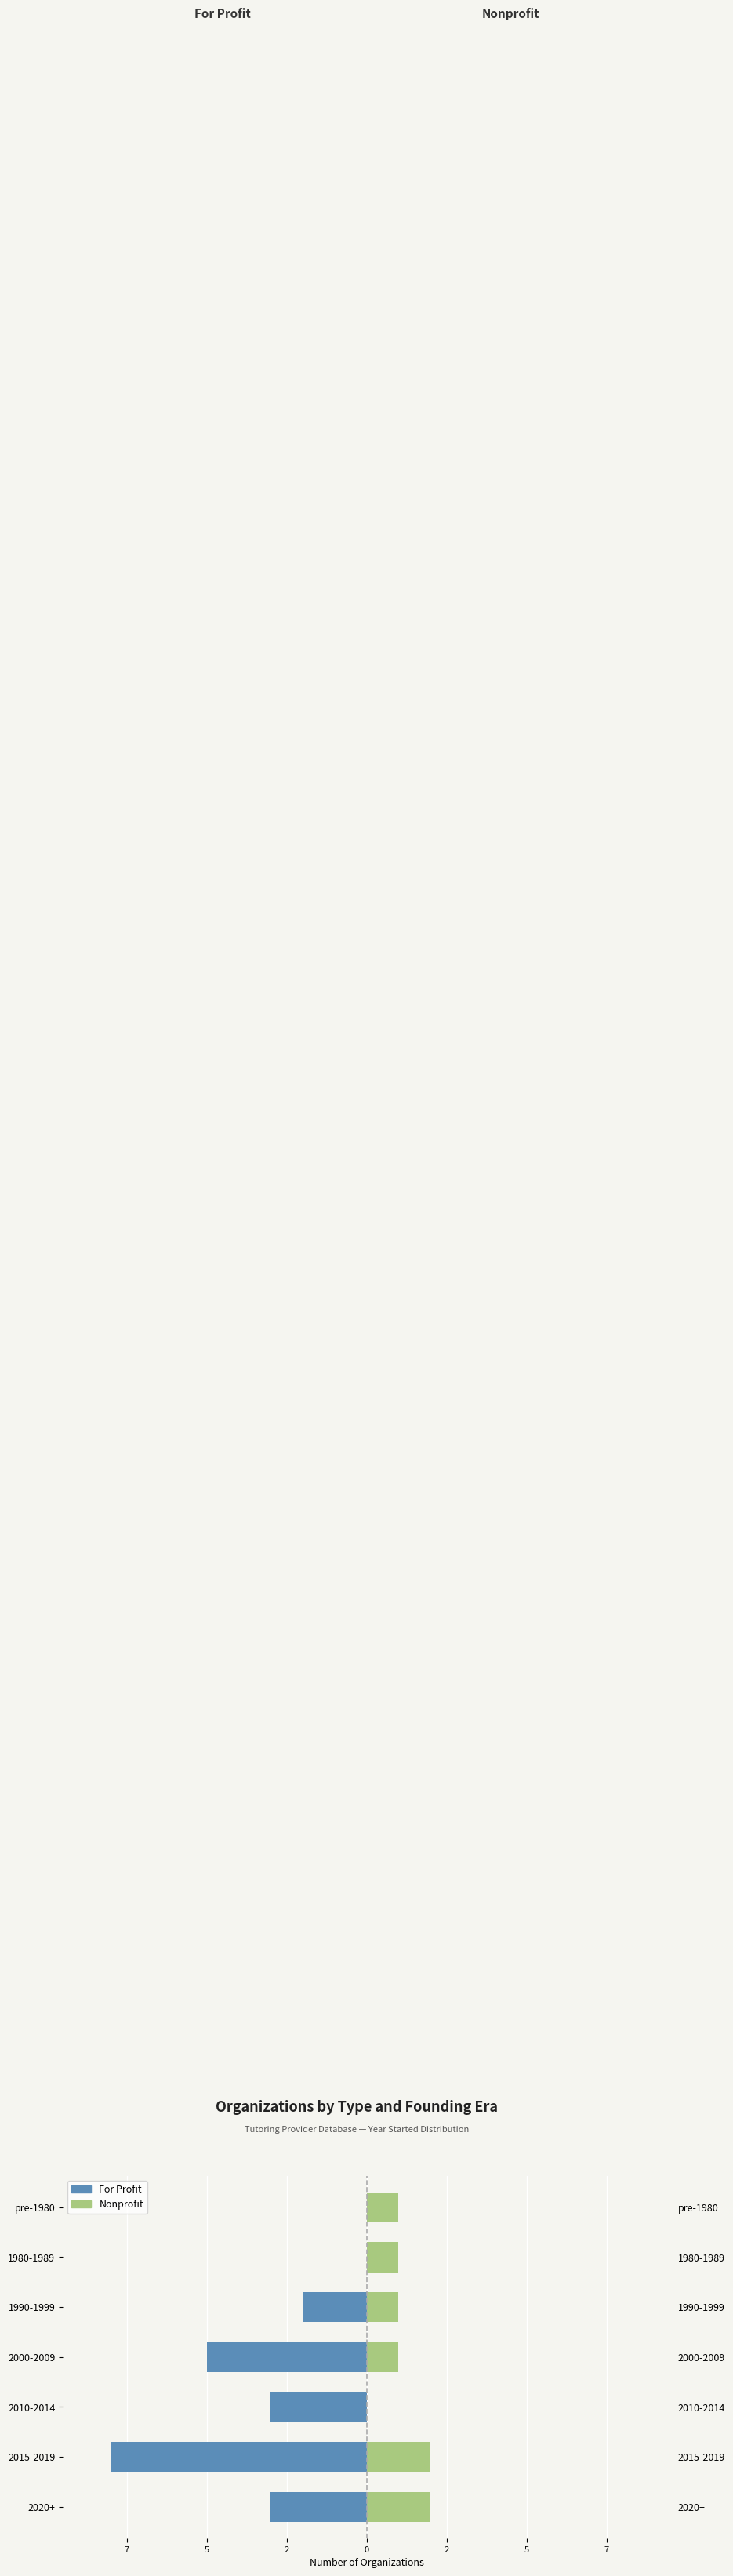

Reading right to left, extract all data points from this chart.

For Profit: 0	0	-2	-5	-3	-8	-3
Nonprofit: 1	1	1	1	0	2	2